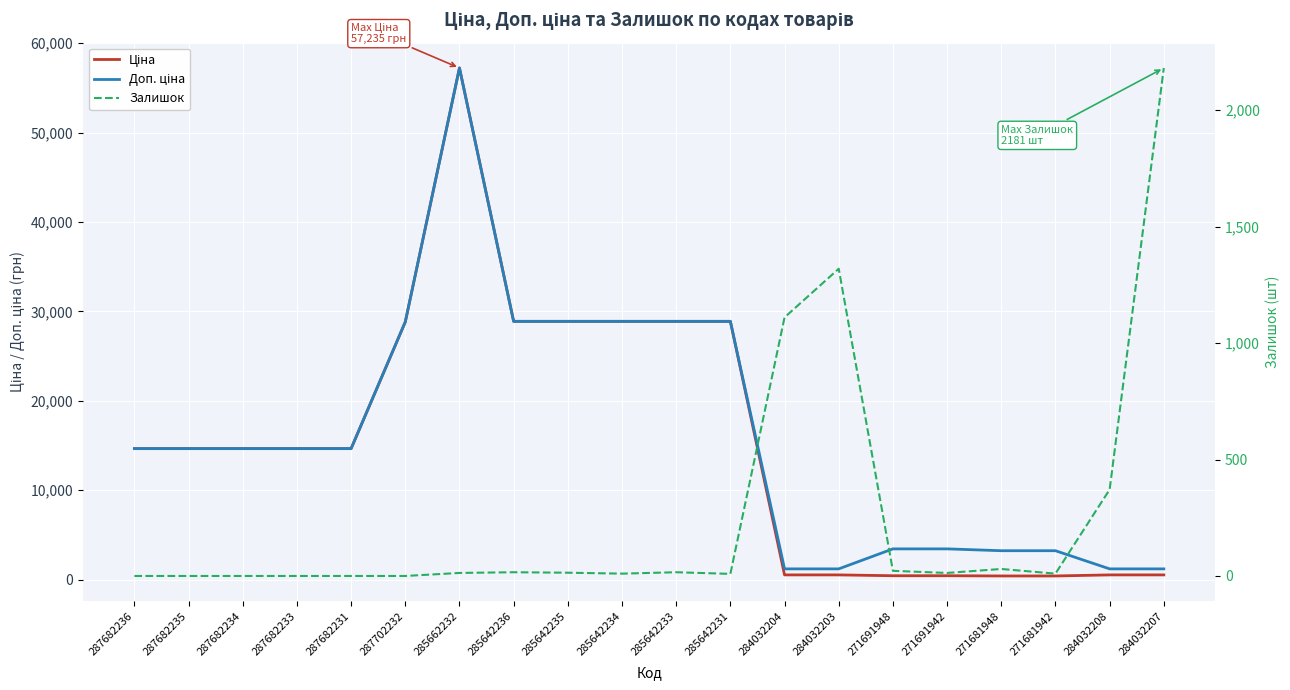

Reading left to right, extract all data points from this chart.

Ціна: 287682236=14649.6	287682235=14649.6	287682234=14649.6	287682233=14649.6	287682231=14649.6	287702232=28821.8	285662232=57235.5	285642236=28890.3	285642235=28890.3	285642234=28890.3	285642233=28890.3	285642231=28890.3	284032204=522.2	284032203=522.2	271691948=429.3	271691942=429.3	271681948=403.6	271681942=403.6	284032208=522.2	284032207=522.2
Доп. ціна: 287682236=14649.6	287682235=14649.6	287682234=14649.6	287682233=14649.6	287682231=14649.6	287702232=28821.8	285662232=57235.5	285642236=28890.3	285642235=28890.3	285642234=28890.3	285642233=28890.3	285642231=28890.3	284032204=1197.0	284032203=1197.0	271691948=3434.6	271691942=3434.6	271681948=3228.8	271681942=3228.8	284032208=1197.0	284032207=1197.0
Залишок: 287682236=0.0	287682235=0.0	287682234=0.0	287682233=0.0	287682231=0.0	287702232=0.0	285662232=13.0	285642236=16.0	285642235=14.0	285642234=10.0	285642233=16.0	285642231=9.0	284032204=1110.0	284032203=1319.0	271691948=22.0	271691942=13.0	271681948=30.0	271681942=10.0	284032208=371.0	284032207=2181.0